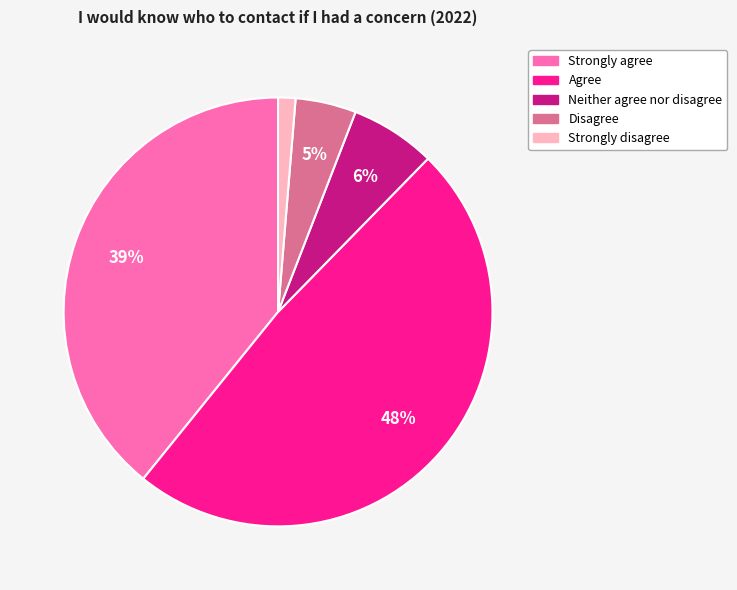

The Neither agree nor disagree slice represents 1% of the pie. True or false?

False